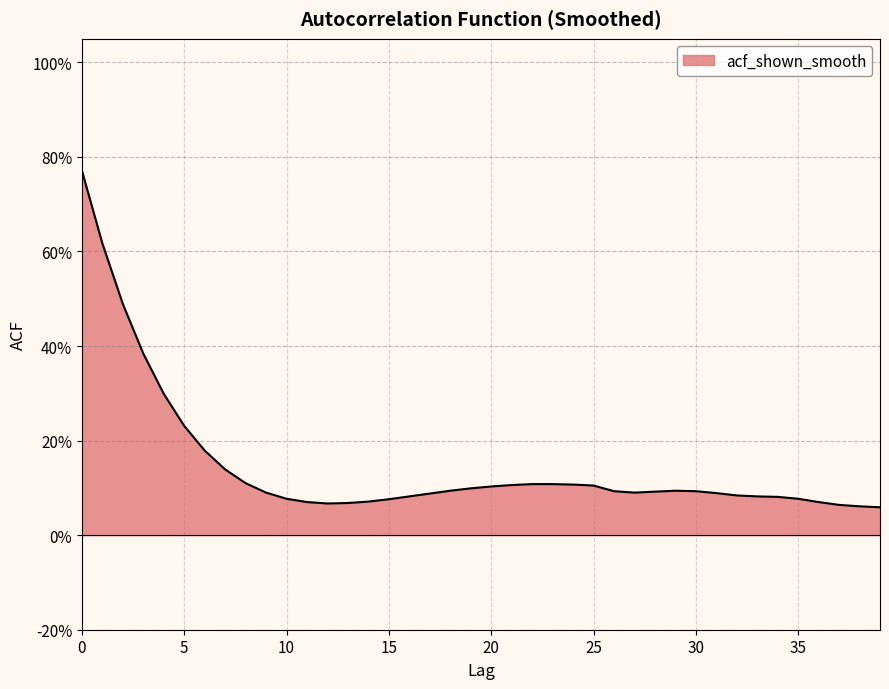

What is the difference between the maximum and minimum values?

0.7